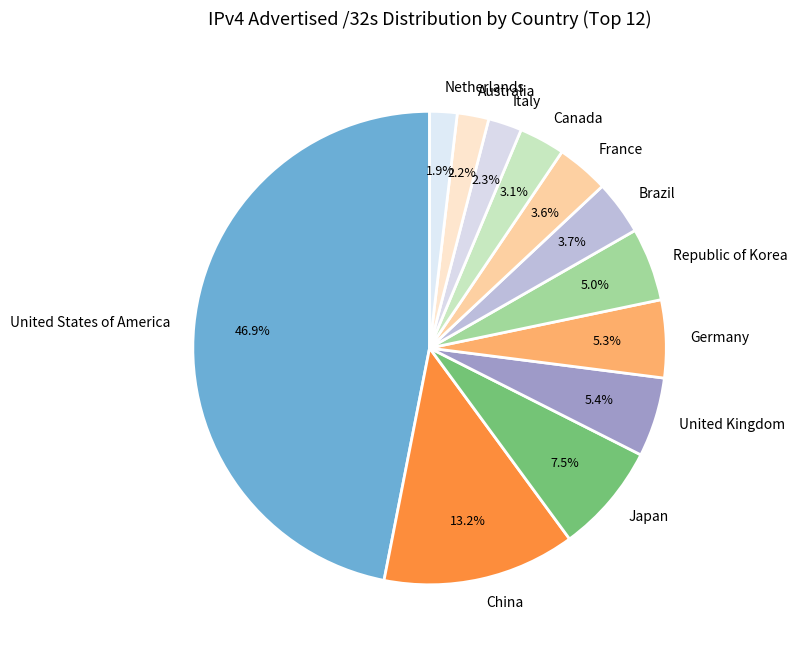

Which category has the biggest portion of the pie?

United States of America